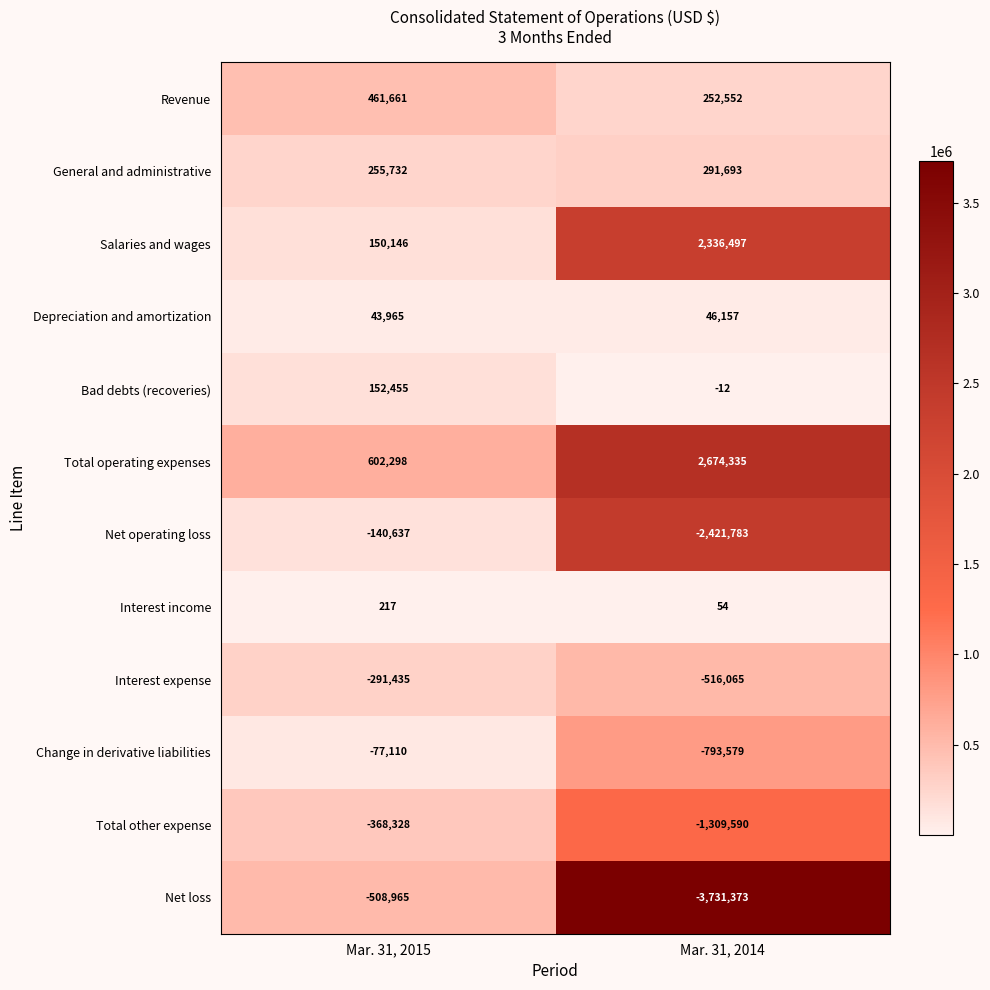

What is the sum of the Depreciation and amortization values at Mar. 31, 2014 and Mar. 31, 2015?

90122